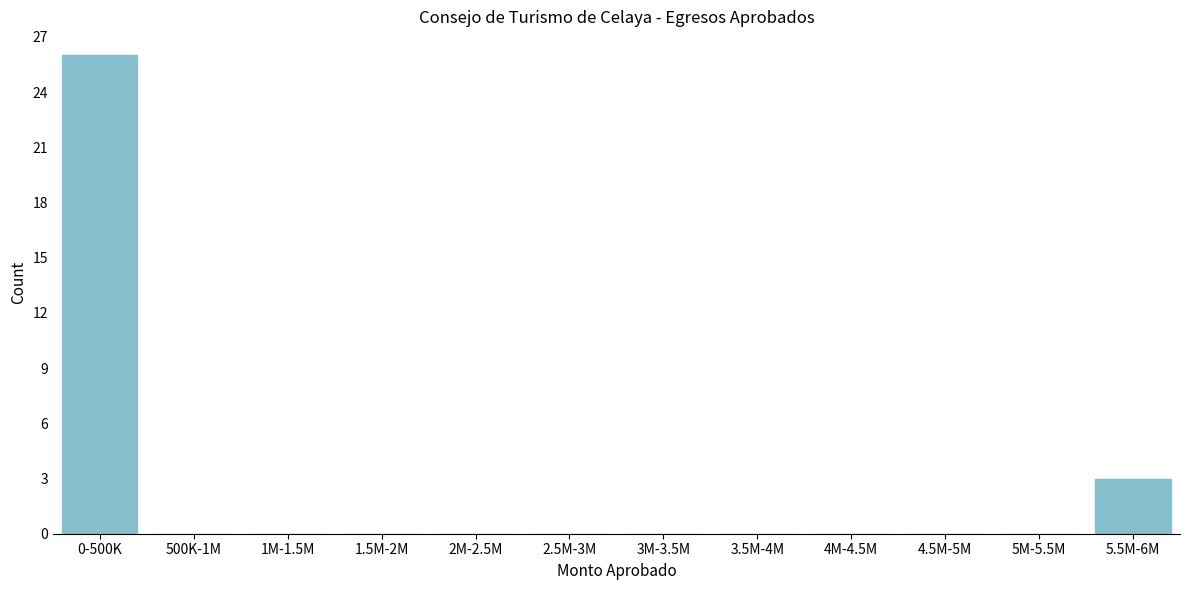

Reading left to right, what are all the values shown in this chart?

0-500K=26	500K-1M=0	1M-1.5M=0	1.5M-2M=0	2M-2.5M=0	2.5M-3M=0	3M-3.5M=0	3.5M-4M=0	4M-4.5M=0	4.5M-5M=0	5M-5.5M=0	5.5M-6M=3